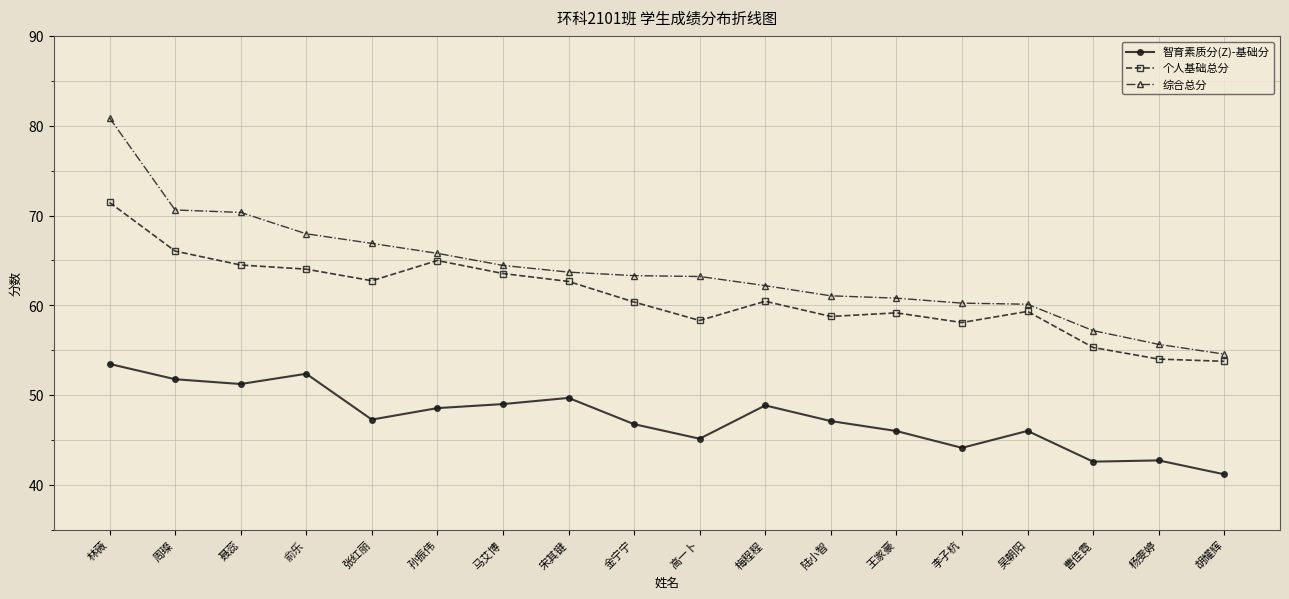

What is the difference between the highest and lowest values at 宋其键?

14.0